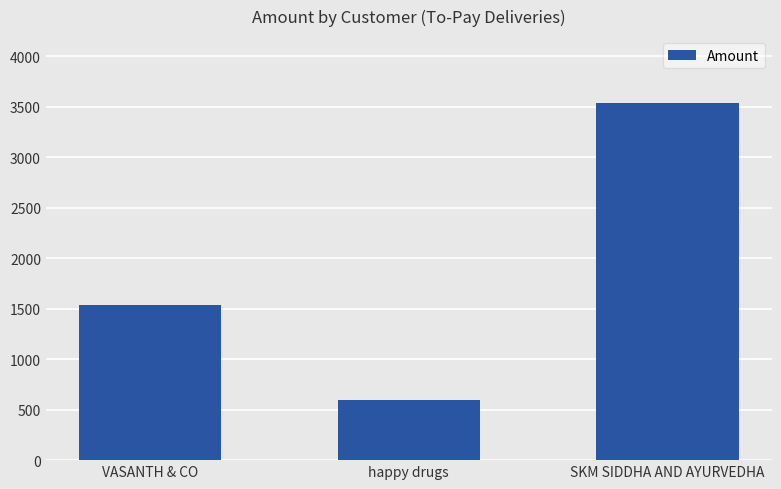

Which has a higher value, SKM SIDDHA AND AYURVEDHA or VASANTH & CO?

SKM SIDDHA AND AYURVEDHA